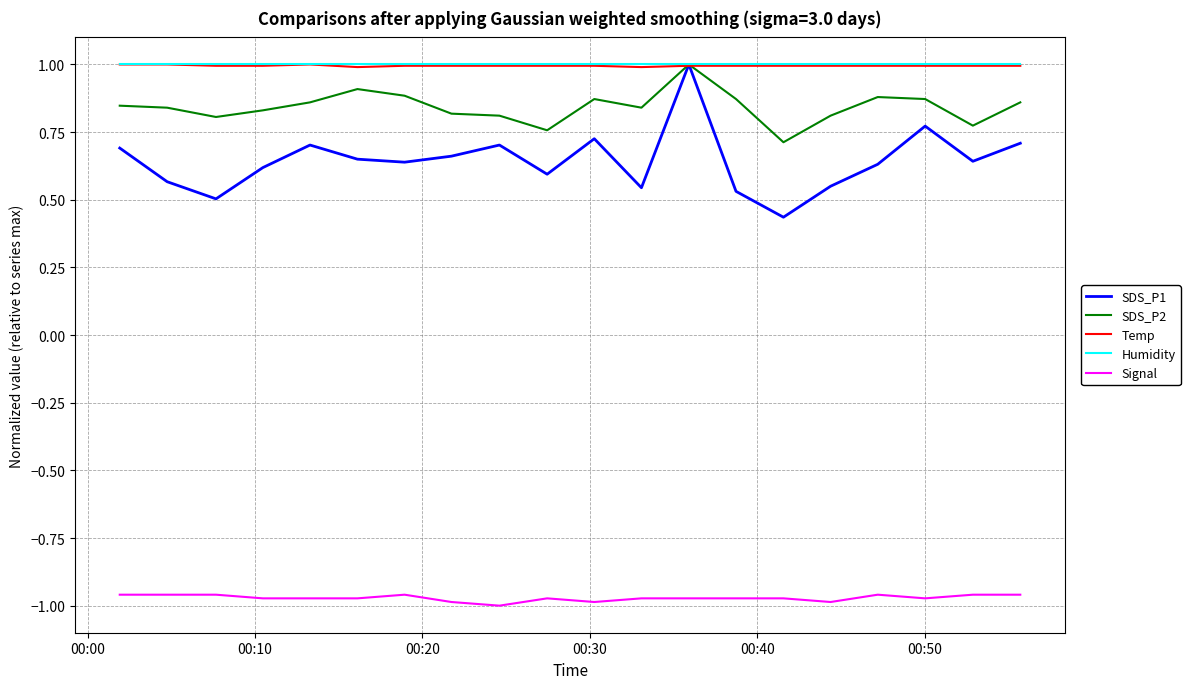

What is the maximum value for Humidity?

1.0